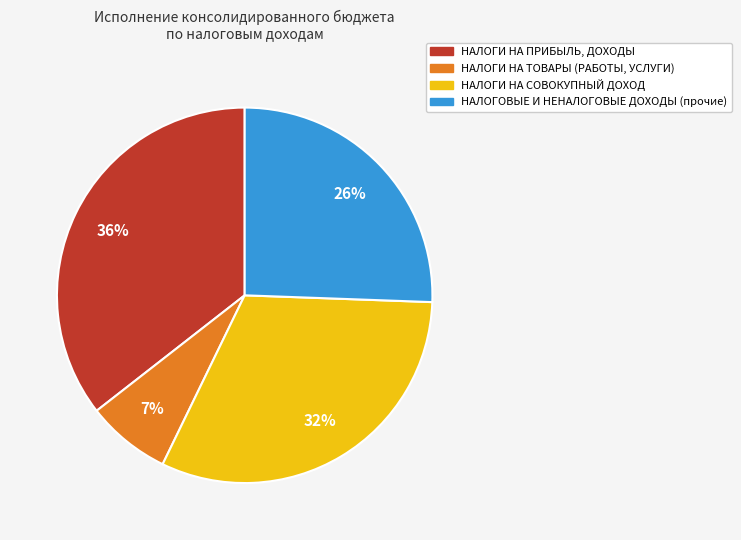

Is it true that НАЛОГОВЫЕ И НЕНАЛОГОВЫЕ ДОХОДЫ (прочие) is 65% of the pie?

False